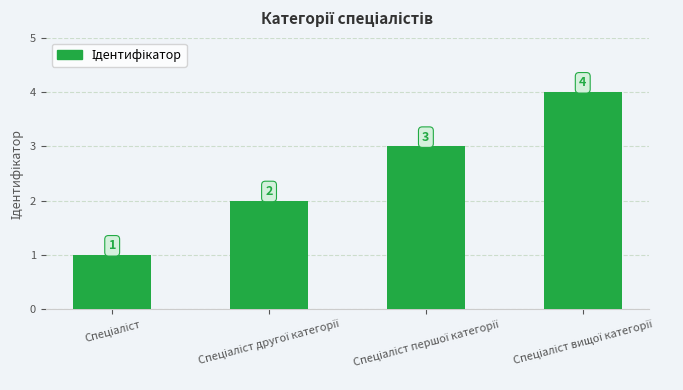

How many values are below 3?

2